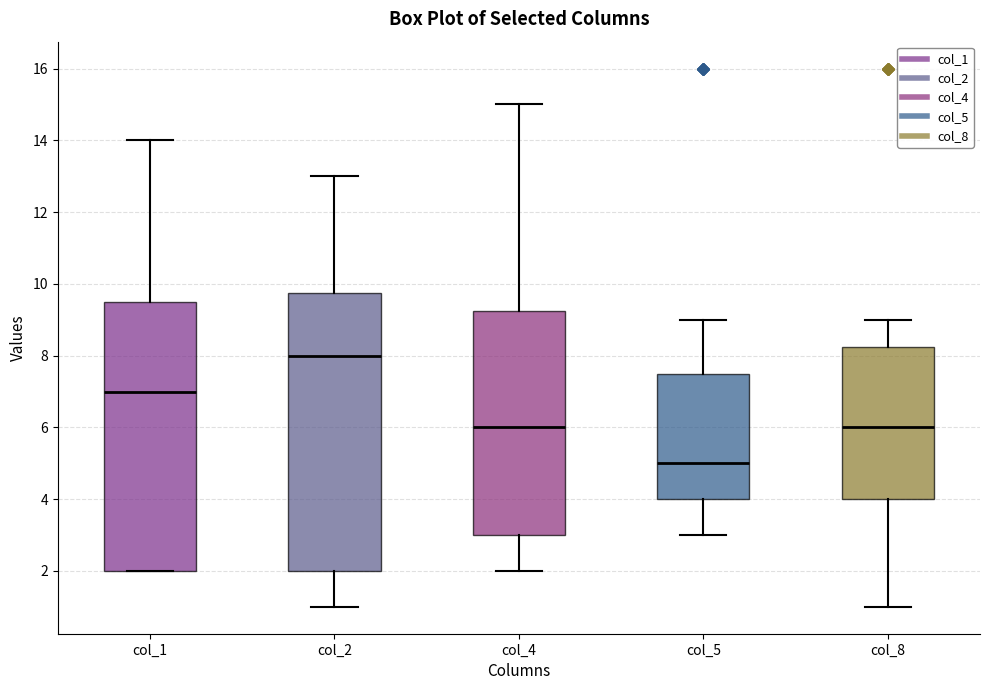

Where does the upper whisker of the box for col_5 end on the y-axis? The values are not printed on the chart, so give them approximately, as read against the axis.

9.0